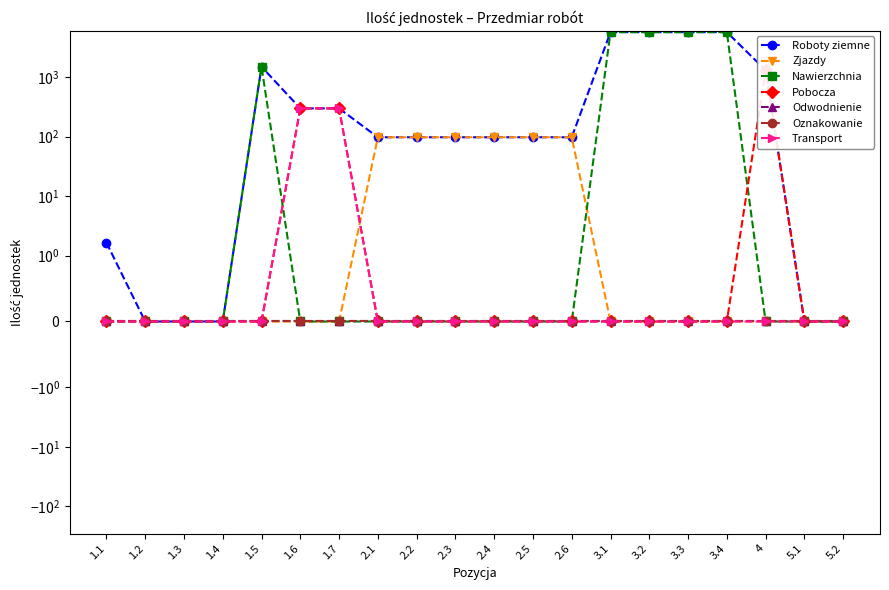

Which series has the widest spread of values?

Roboty ziemne